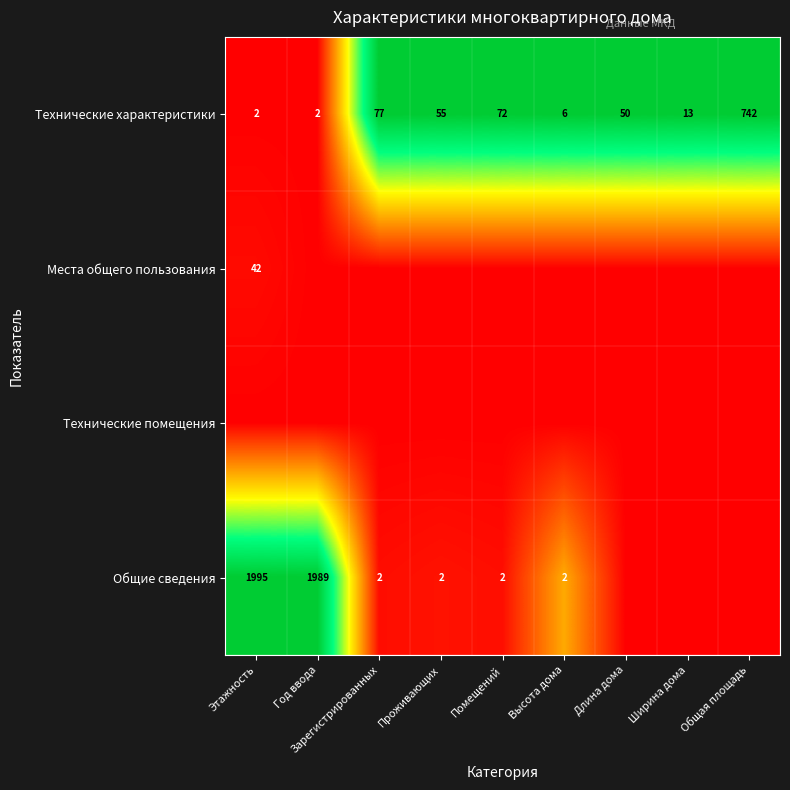

What is the difference between the Технические характеристики values at Общая площадь and Помещений?

670